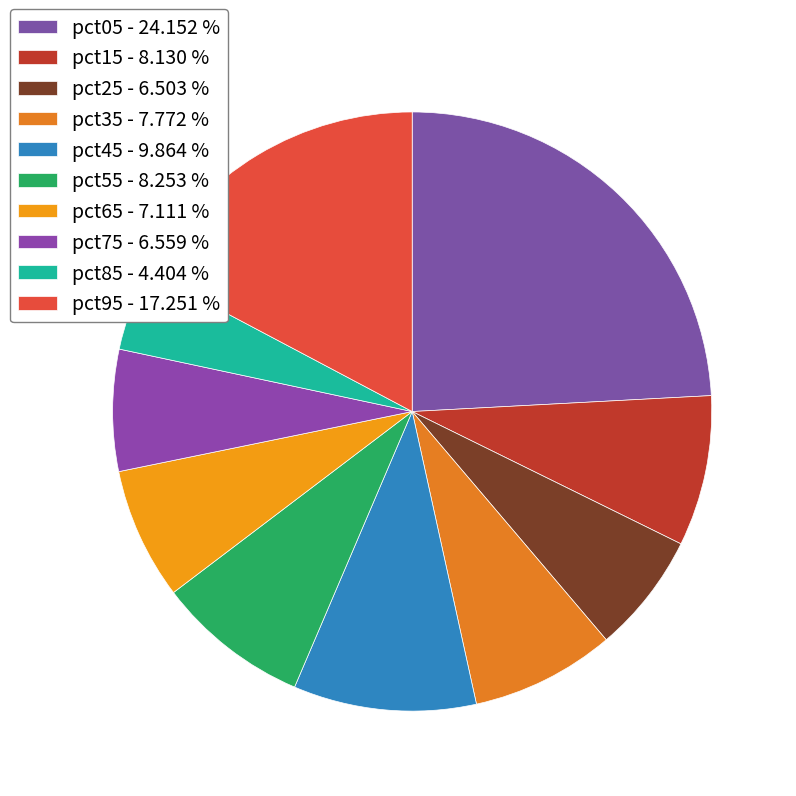

The pct75 slice represents 7% of the pie. True or false?

True